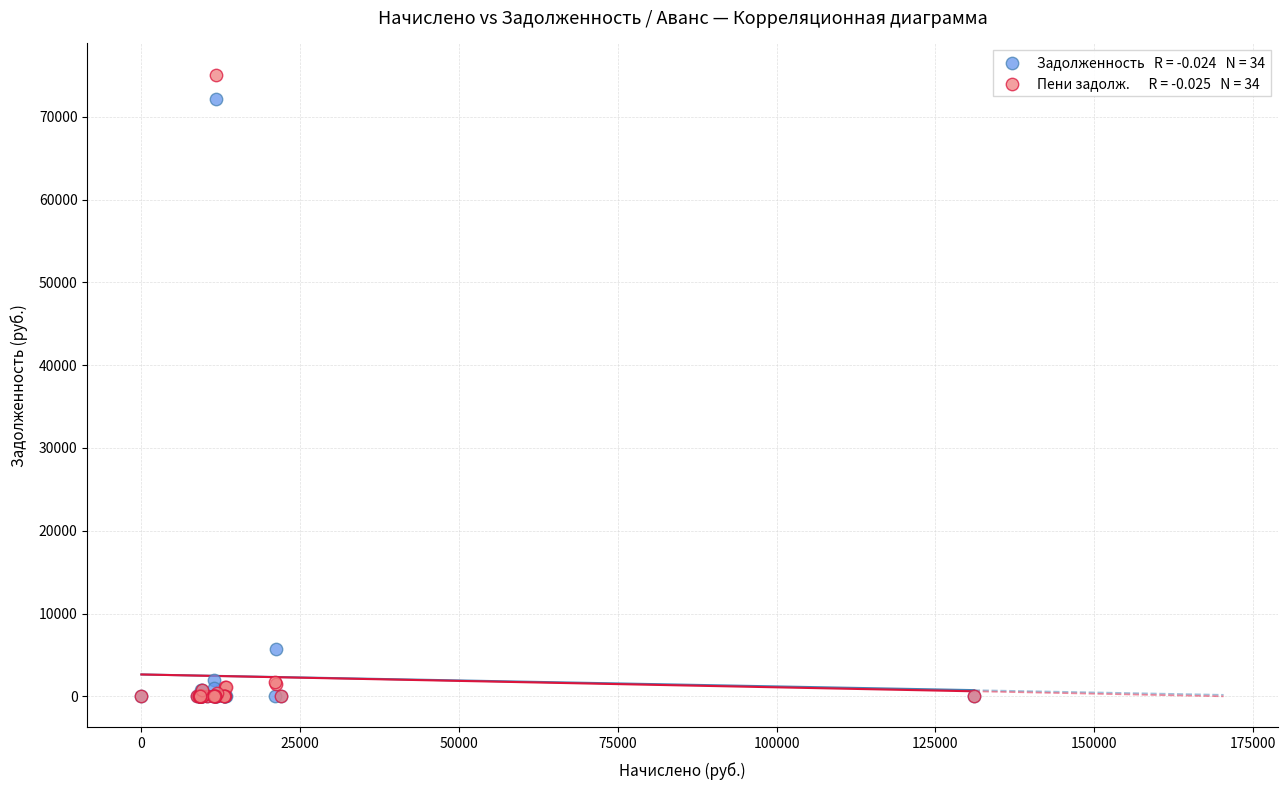

Across all series, what Y value is closest to 37560?

5681.1